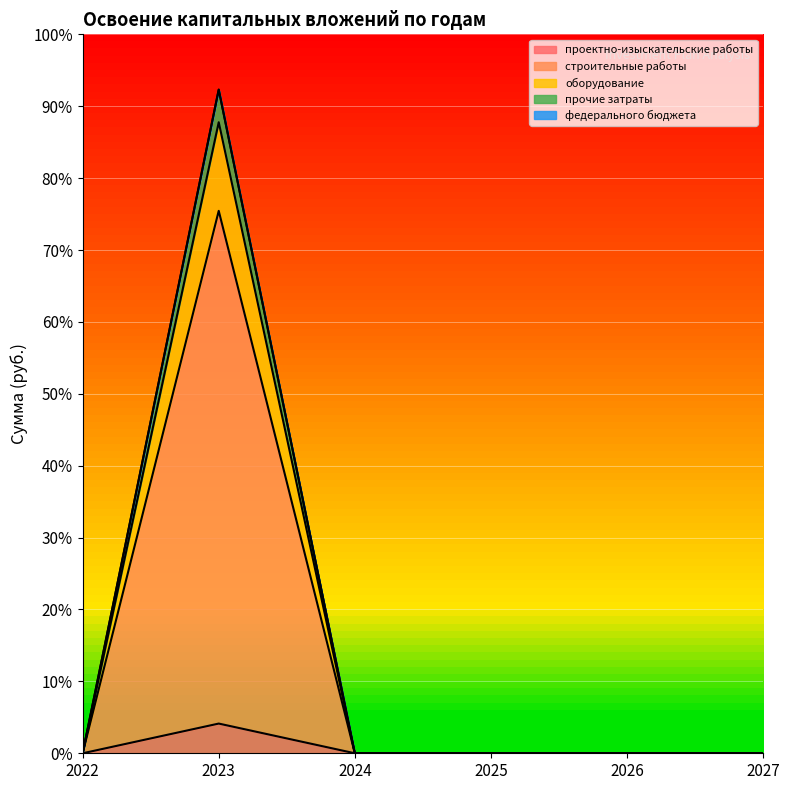

Is it true that прочие затраты equals 14704192 at 2027?

False